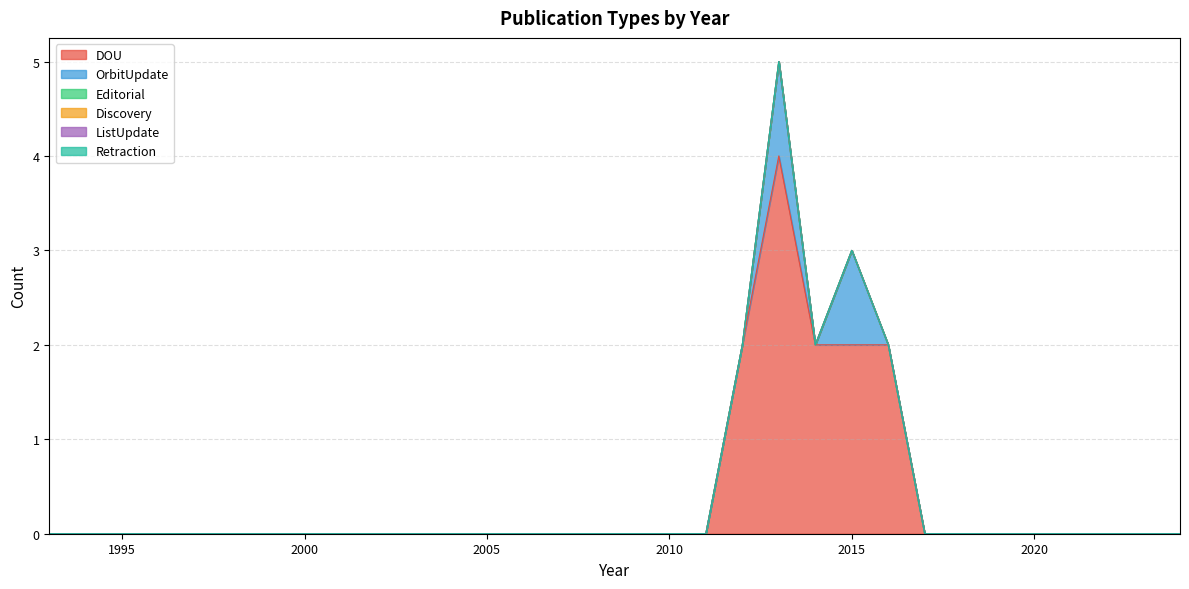

The Retraction series shows 0 at 2008. True or false?

True